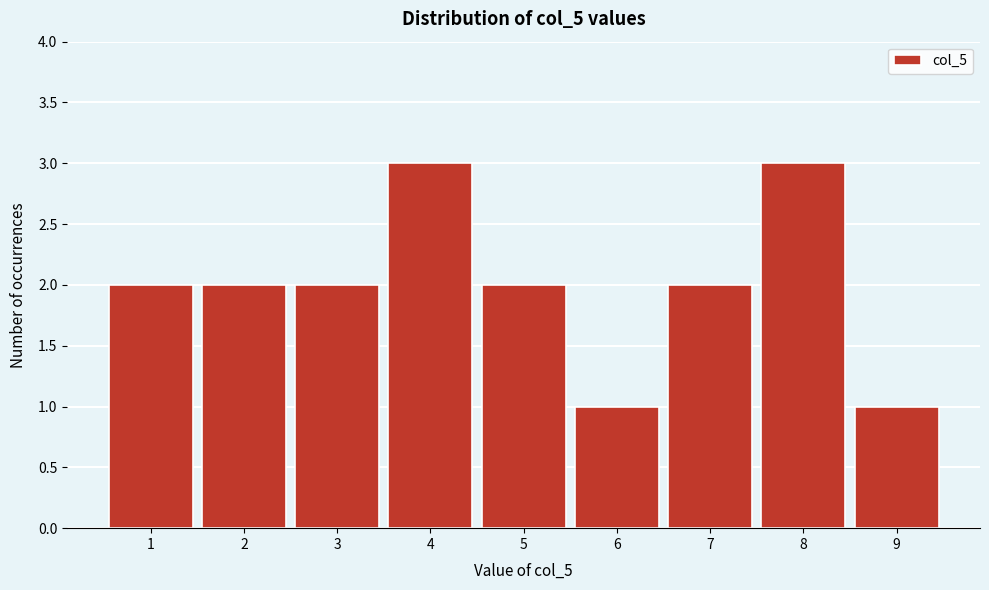

Reading left to right, list every bar in this chart as the range it spans on the x-axis followed by its height. The values are not printed on the chart, so give them approximately, as read against the axis.

0.5 to 1.5: 2
1.5 to 2.5: 2
2.5 to 3.5: 2
3.5 to 4.5: 3
4.5 to 5.5: 2
5.5 to 6.5: 1
6.5 to 7.5: 2
7.5 to 8.5: 3
8.5 to 9.5: 1